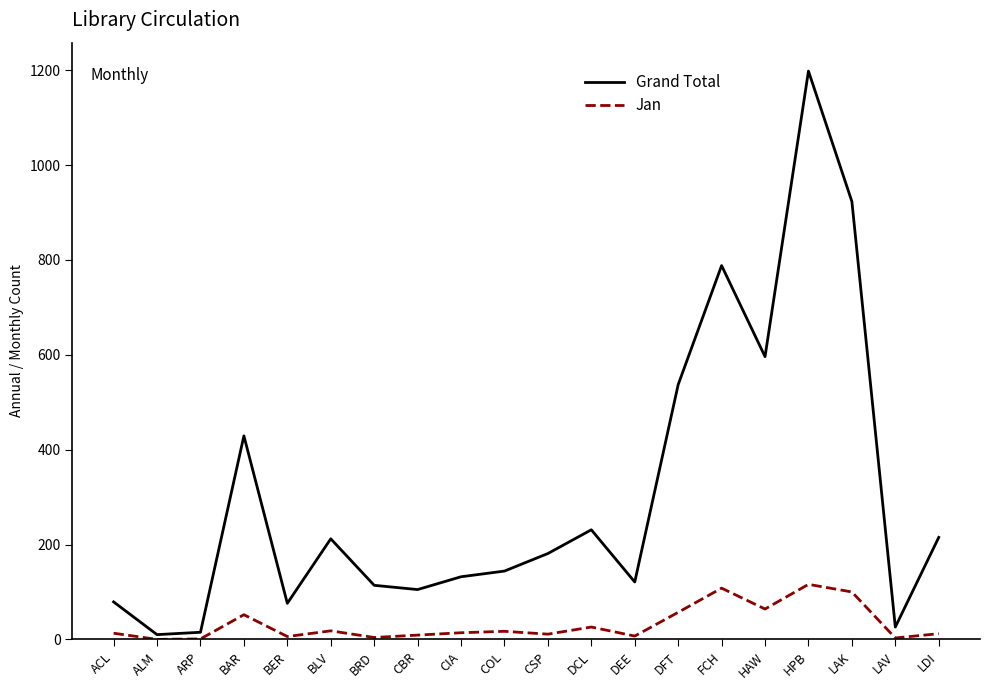

Which series has the widest spread of values?

Grand Total